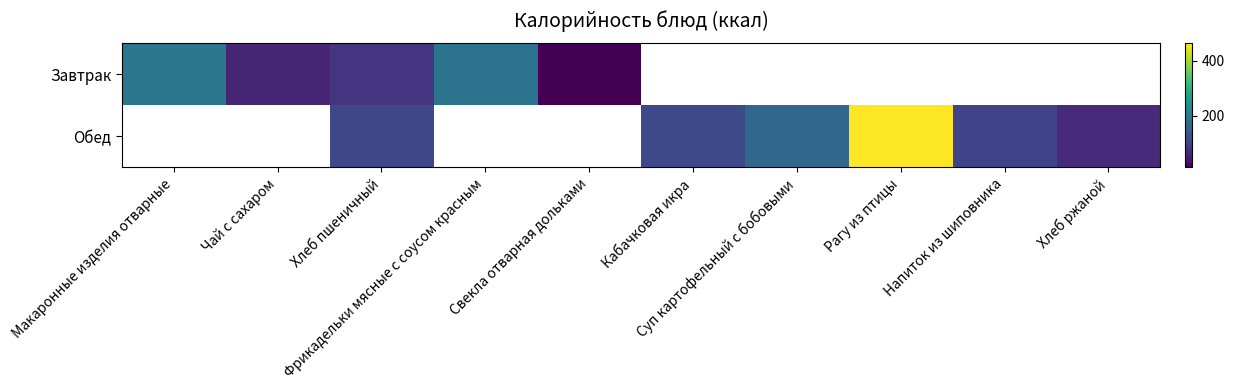

The value of Обед at Напиток из шиповника is 134.9. True or false?

False